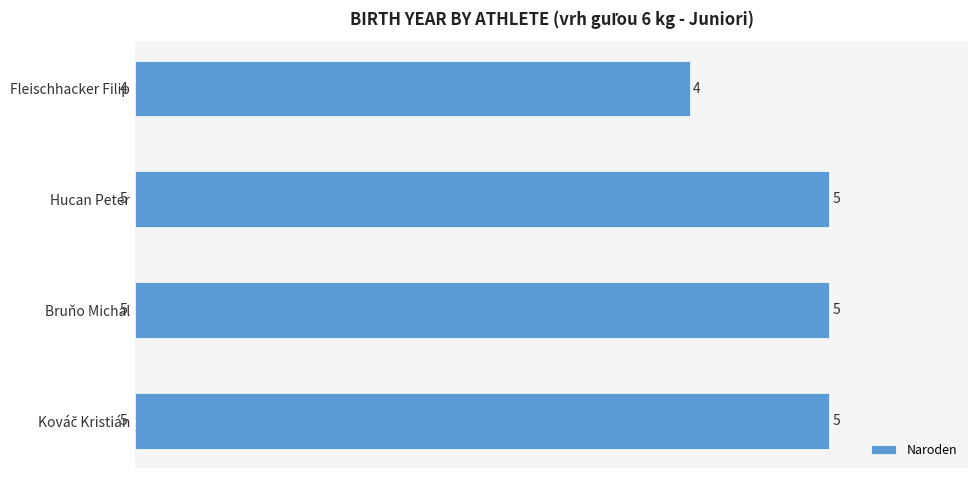

What is the label of the 2nd bar from the top?

Hucan Peter